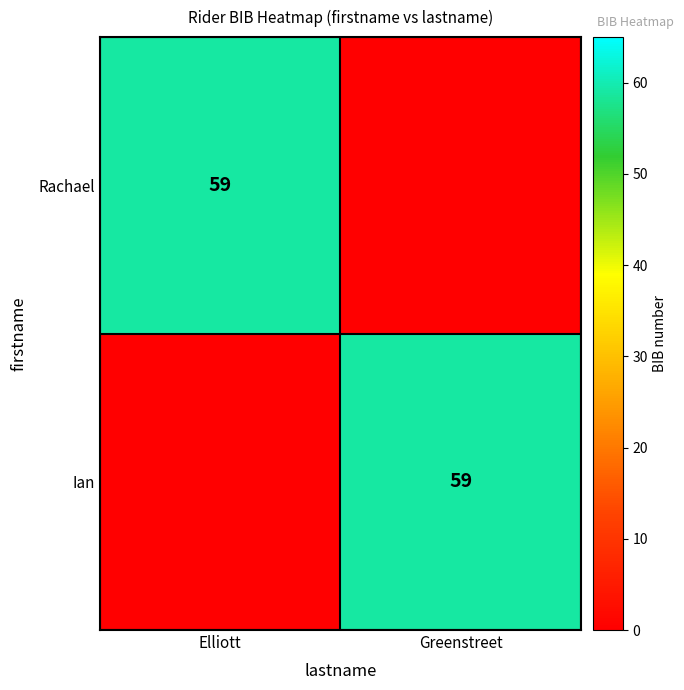

The Rachael series shows 85 at Elliott. True or false?

False